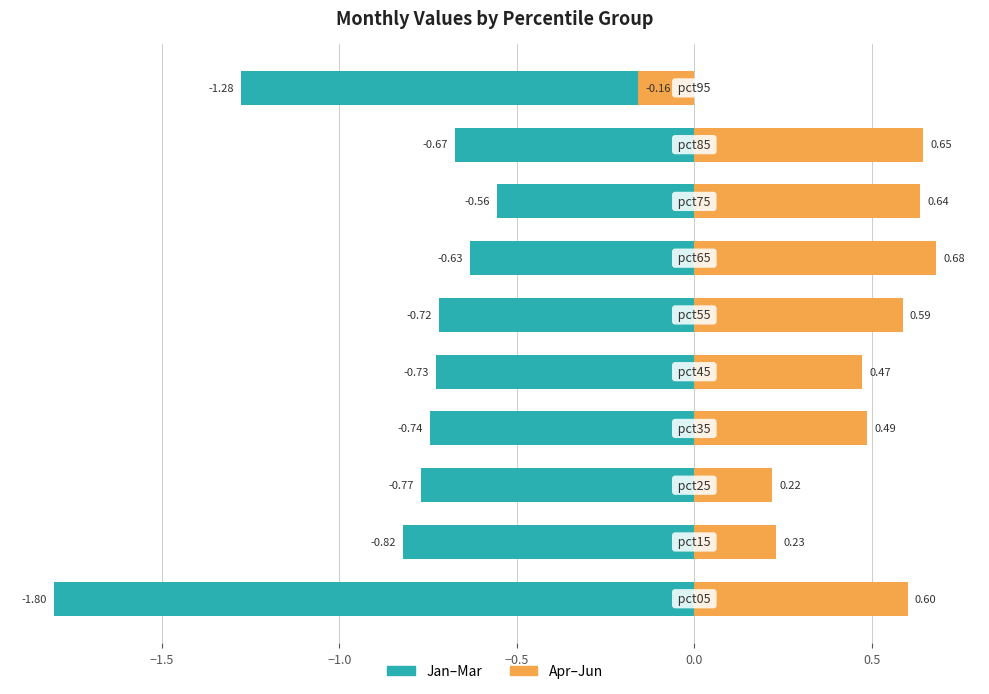

What is the minimum value for Apr–Jun?

-0.2